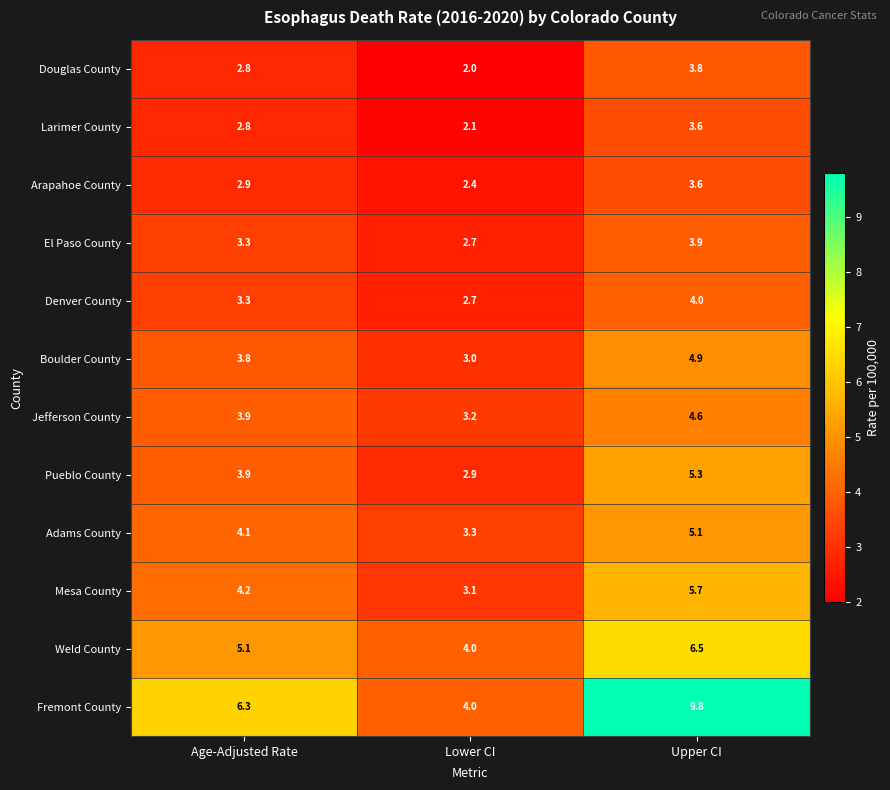

What is the greatest value displayed?

9.8